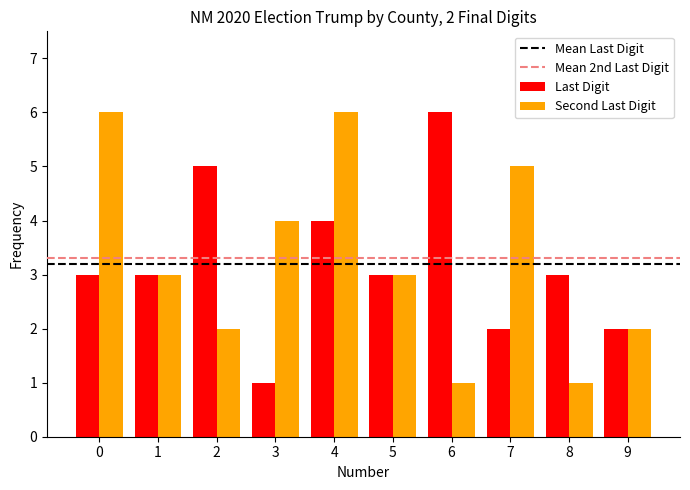

What is the maximum value shown in the chart?

6